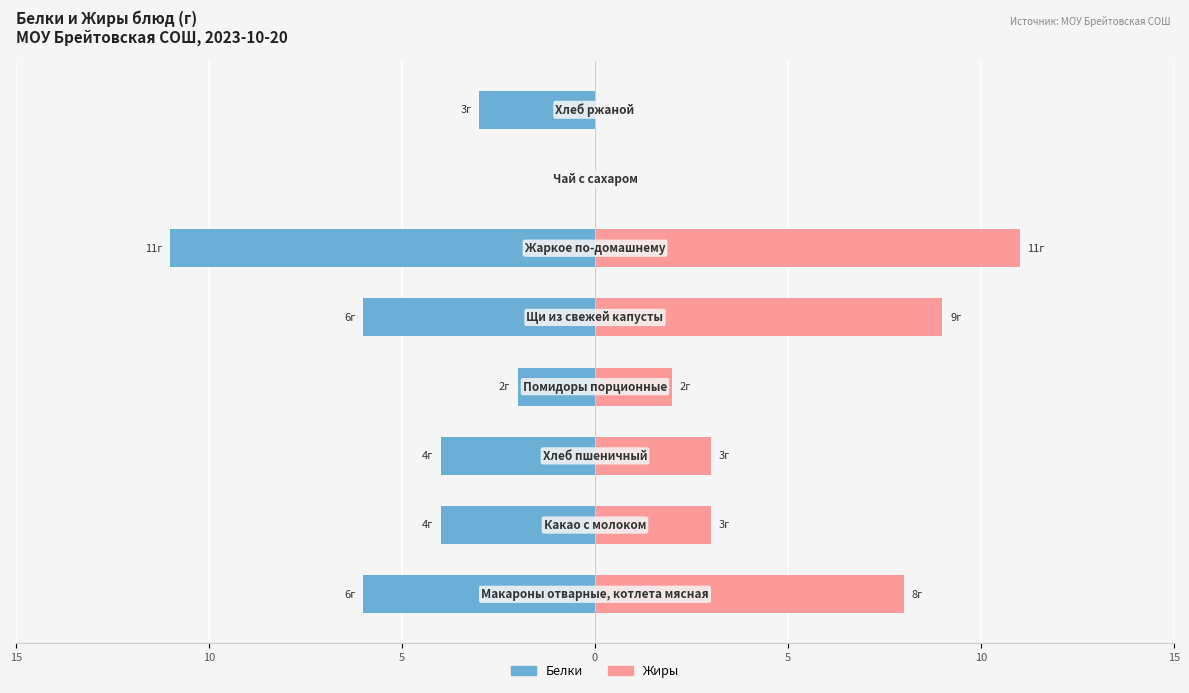

At 5, list the series in order from smallest to largest.

Белки, Жиры